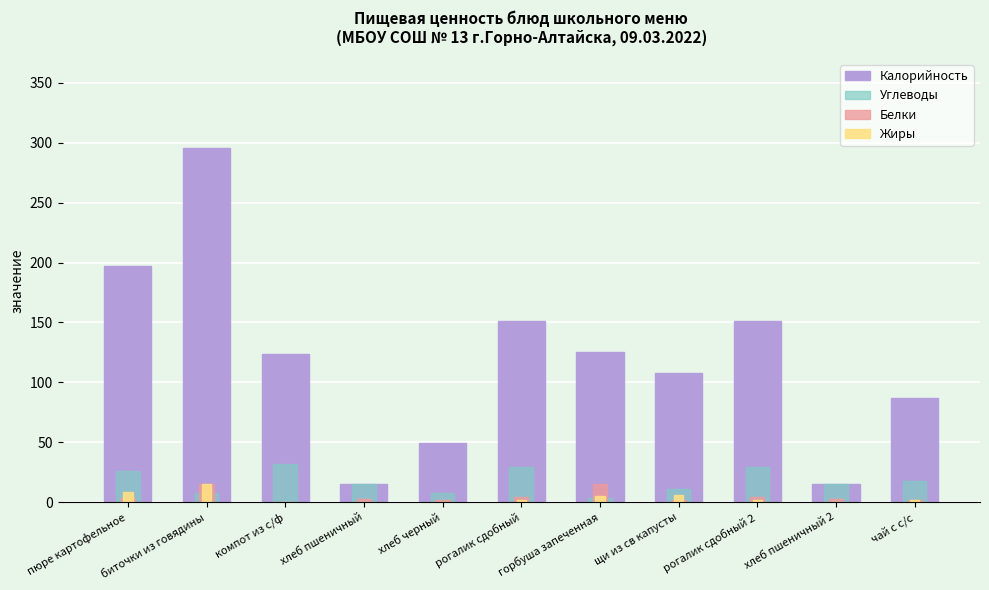

Read the Углеводы value at биточки из говядины.

7.5